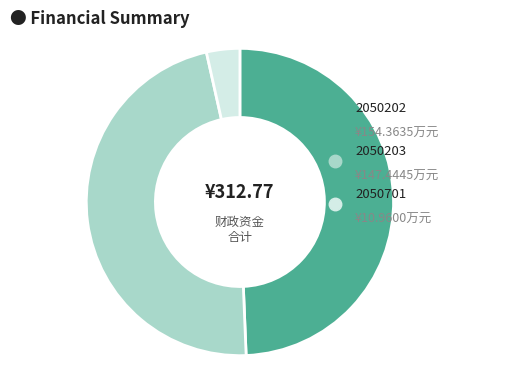

What is the smallest slice in the pie chart?

2050701